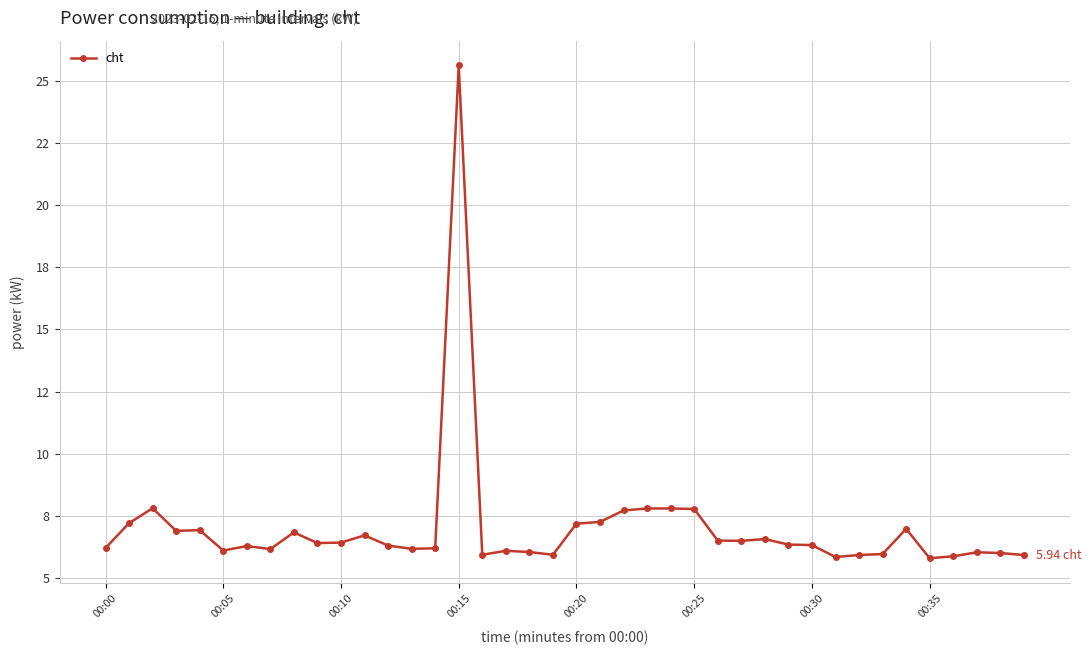

What is the maximum value shown in the chart?

25.6